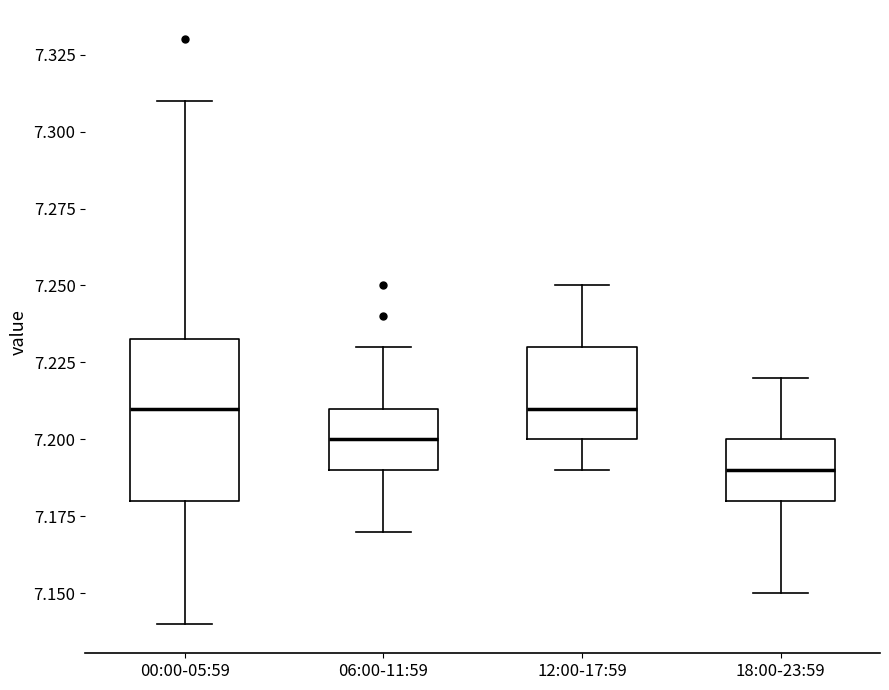

Reading left to right, read every box against the y-axis: the position of its median line, the range the box covers, and the ends of its whiskers. The values are not printed on the chart, so give them approximately, as read against the axis.

00:00-05:59: median 7.210, box 7.180 to 7.235, whiskers 7.140 to 7.310
06:00-11:59: median 7.200, box 7.190 to 7.210, whiskers 7.170 to 7.230
12:00-17:59: median 7.210, box 7.200 to 7.230, whiskers 7.190 to 7.250
18:00-23:59: median 7.190, box 7.180 to 7.200, whiskers 7.150 to 7.220